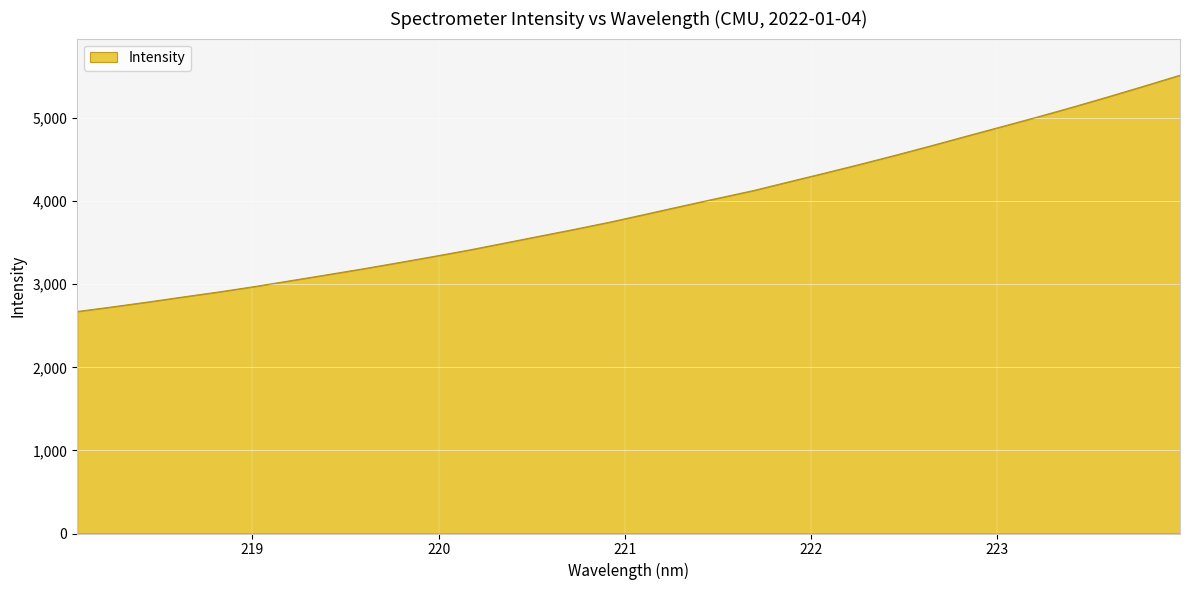

What is the difference between the maximum and second lowest values?

2788.0